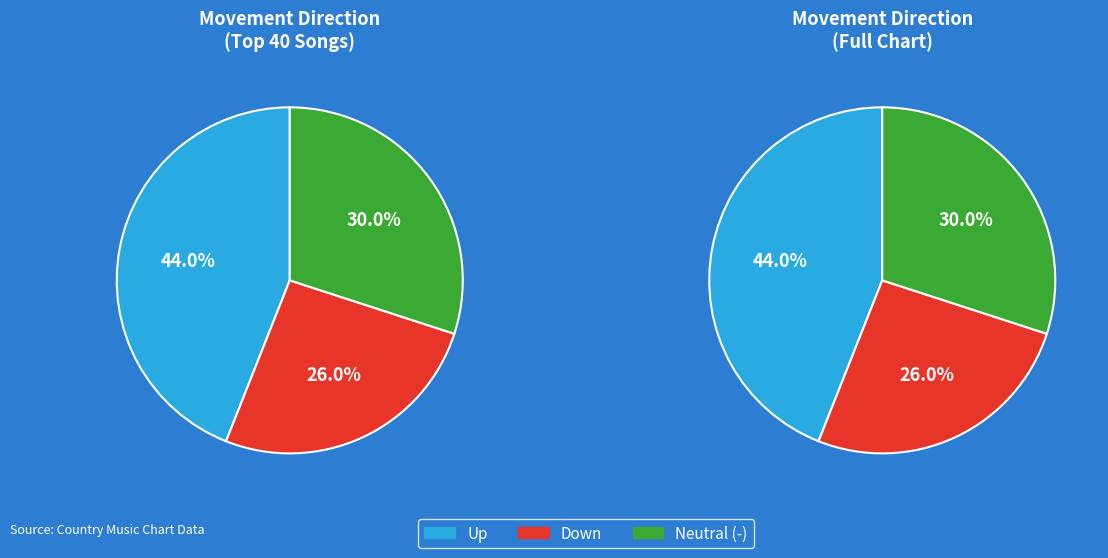

To the nearest percent, what is the combined percentage of - and up?

74%